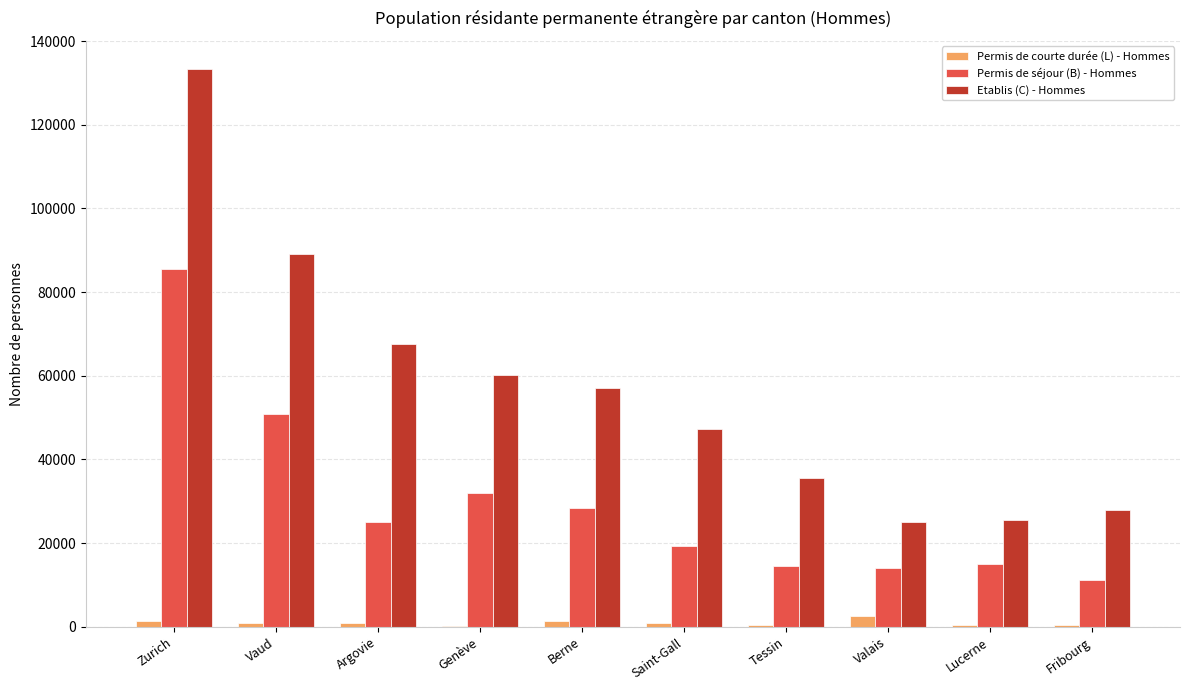

Are the bars grouped side by side (vs. stacked)?

Yes